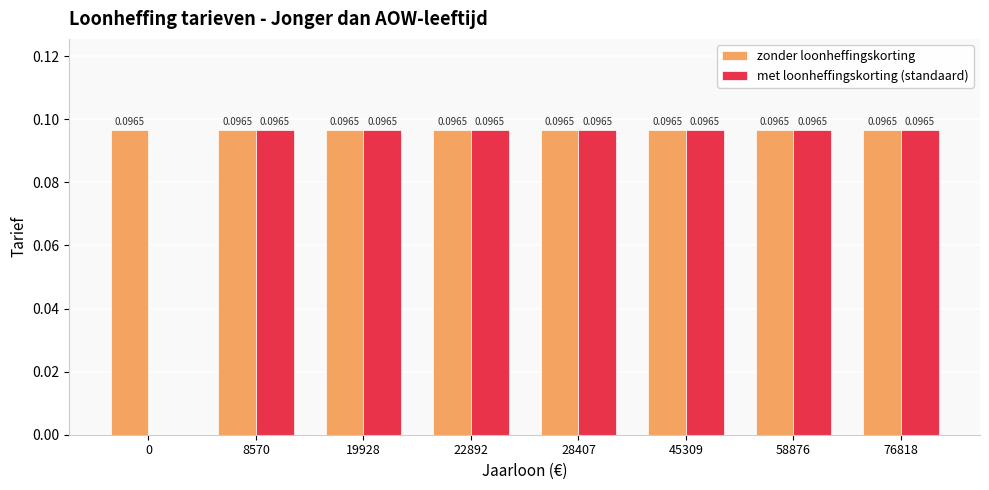

Does the chart contain stacked bars?

No